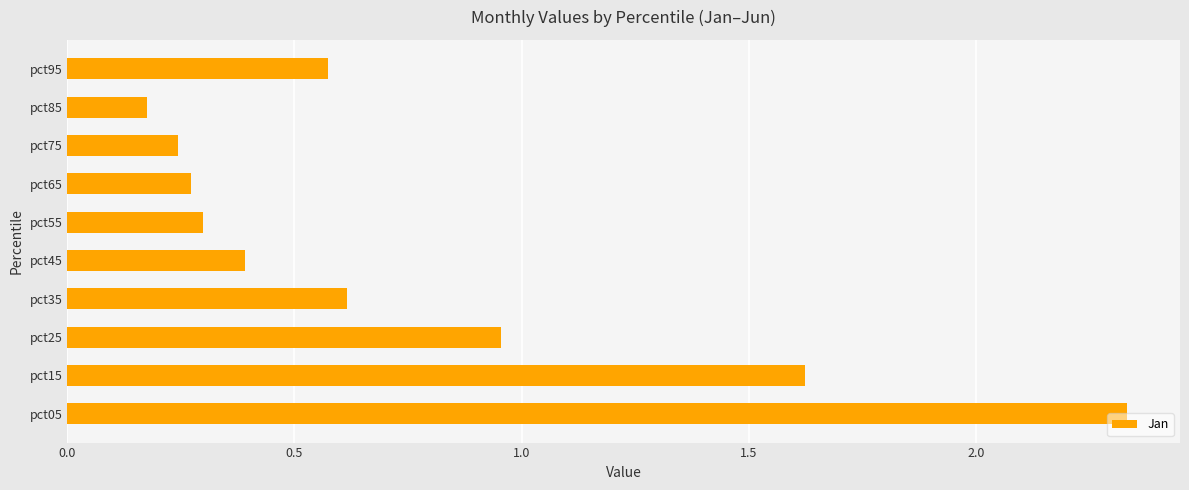

Is it true that the value at pct95 is 0.6?

True